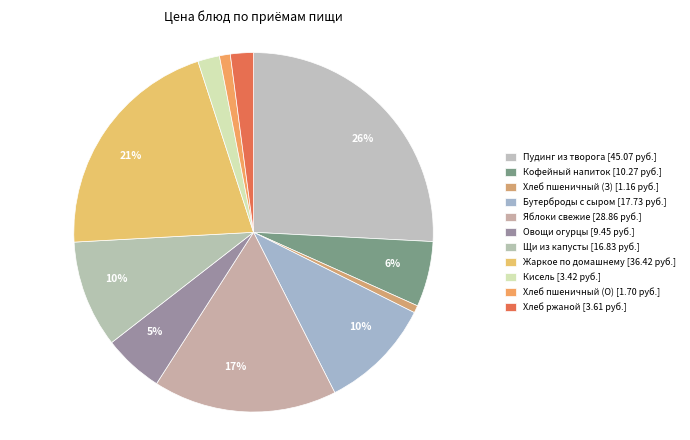

Count the number of slices in the pie.

11